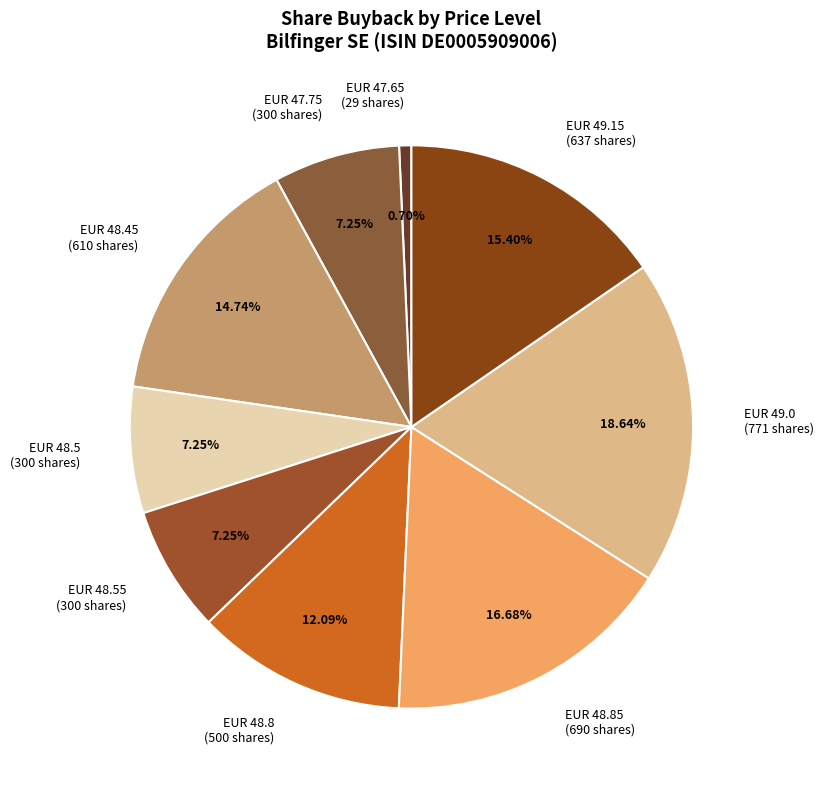

Count the number of slices in the pie.

9